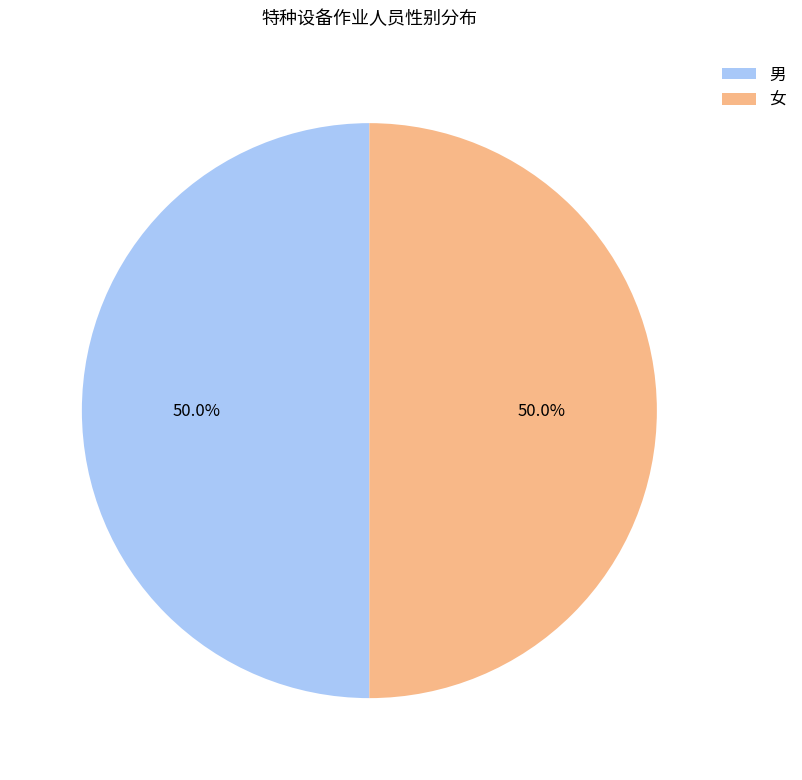

What is the ratio of the value at 男 to the value at 女?

1.0